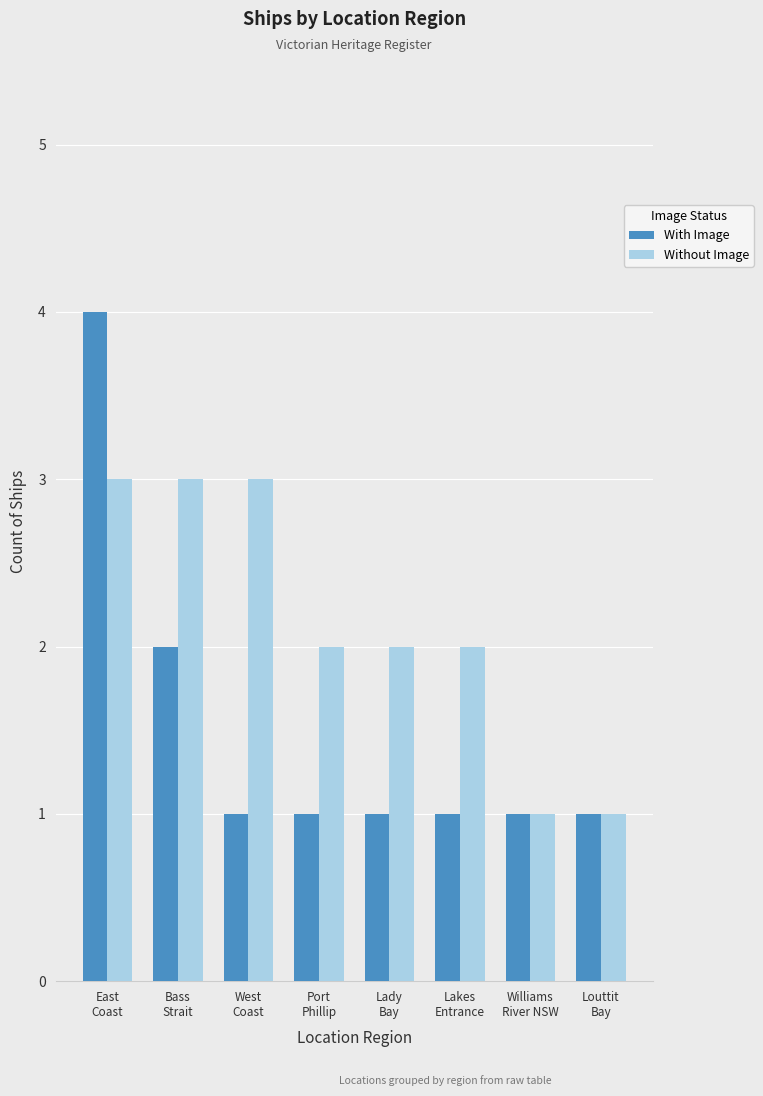

The value of With Image at Louttit
Bay is 2. True or false?

False